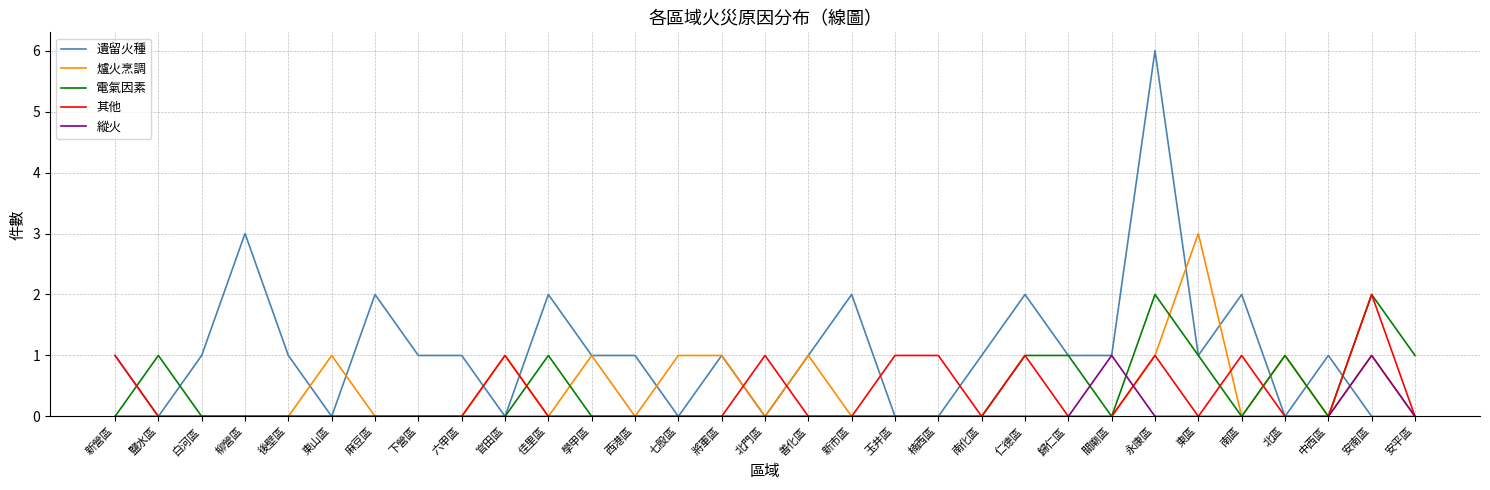

Which series has the widest spread of values?

遺留火種